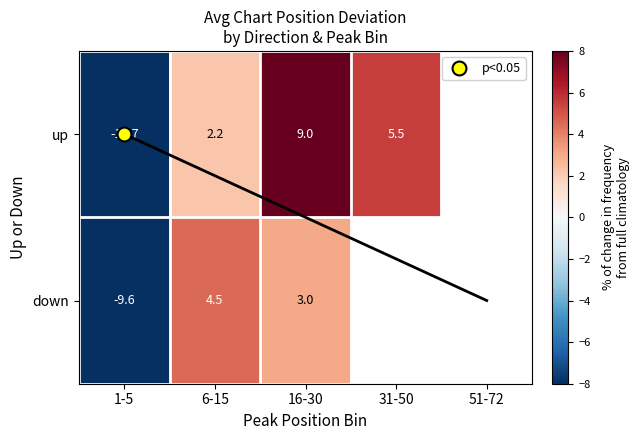

Which label corresponds to the smallest value in the chart?

1-5